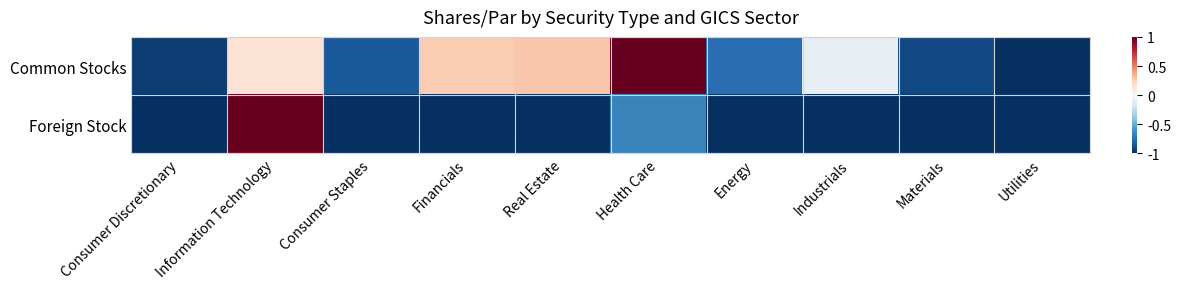

Between Consumer Discretionary and Financials, which series saw the biggest shift?

Common Stocks